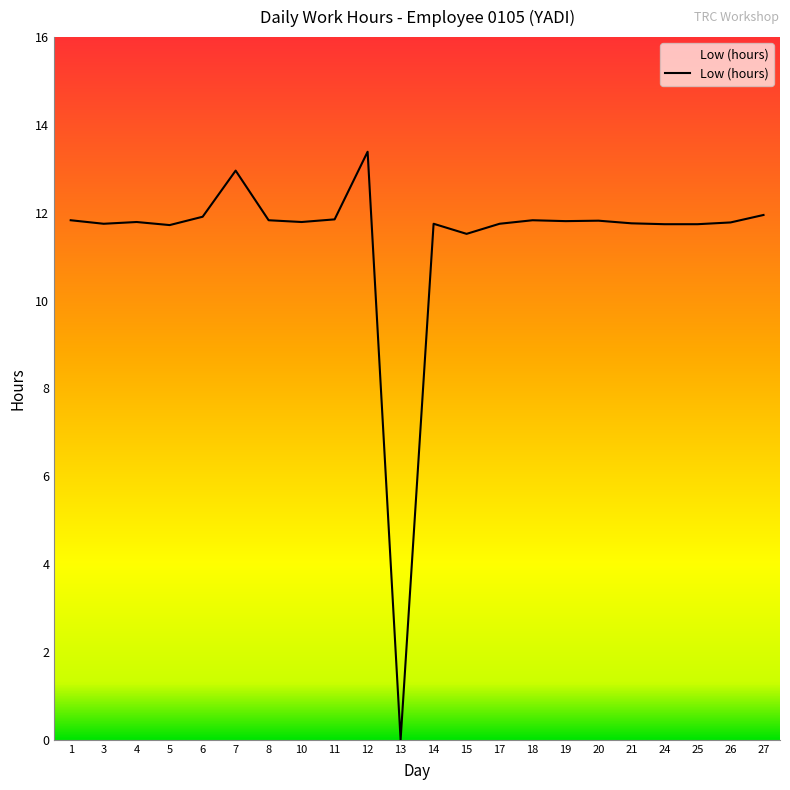

At which category does the chart reach its minimum across all series?

13